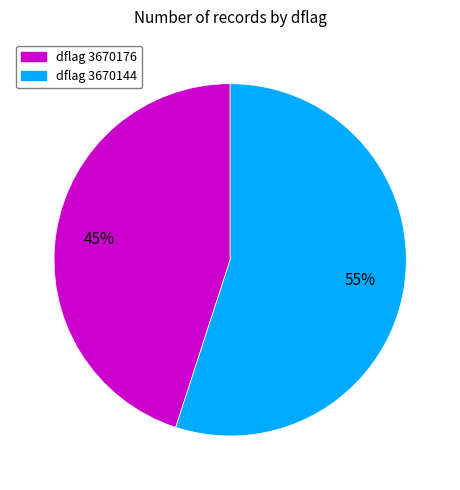

To the nearest percent, what is the average slice percentage?

50%